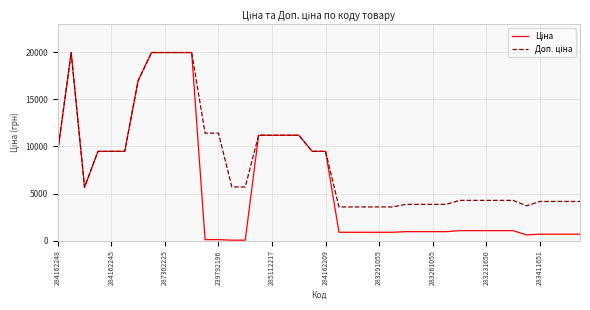

What is the greatest value displayed?

19964.2